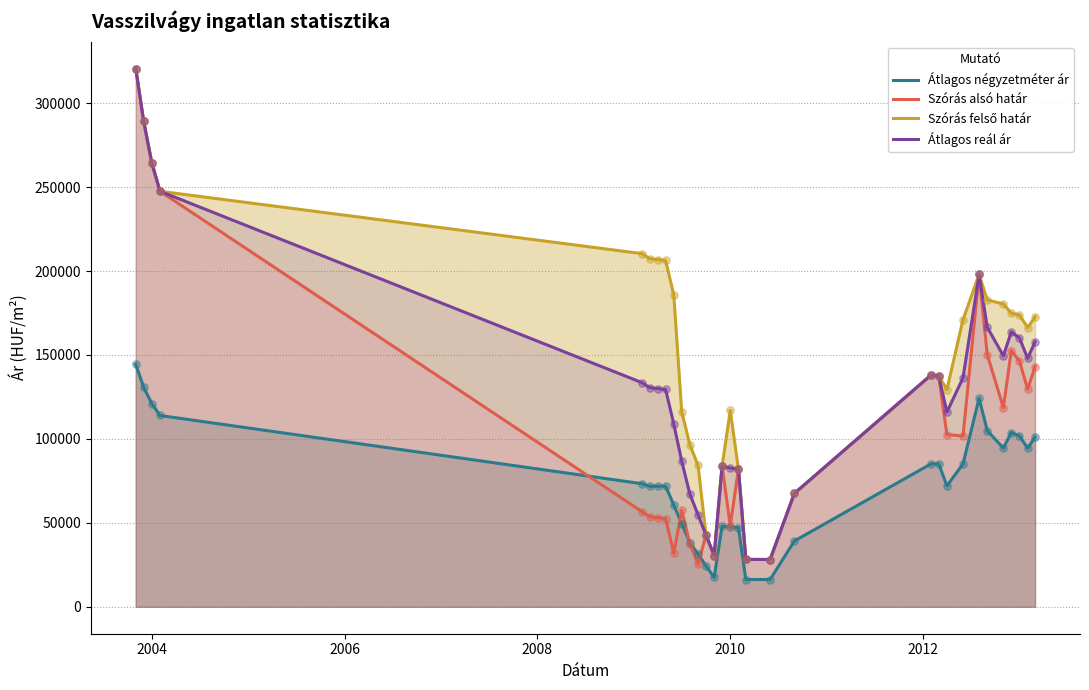

Which series reaches the minimum Y coordinate?

Átlagos négyzetméter ár